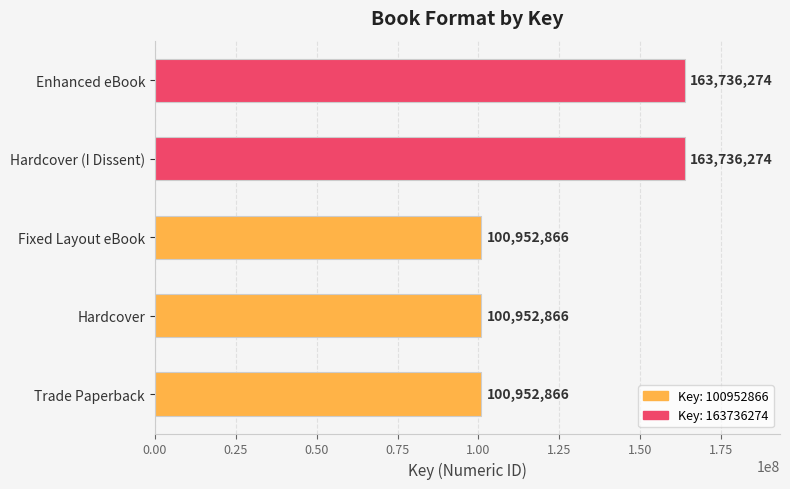

What is the sum of the values at Enhanced eBook and Fixed Layout eBook?

264689140